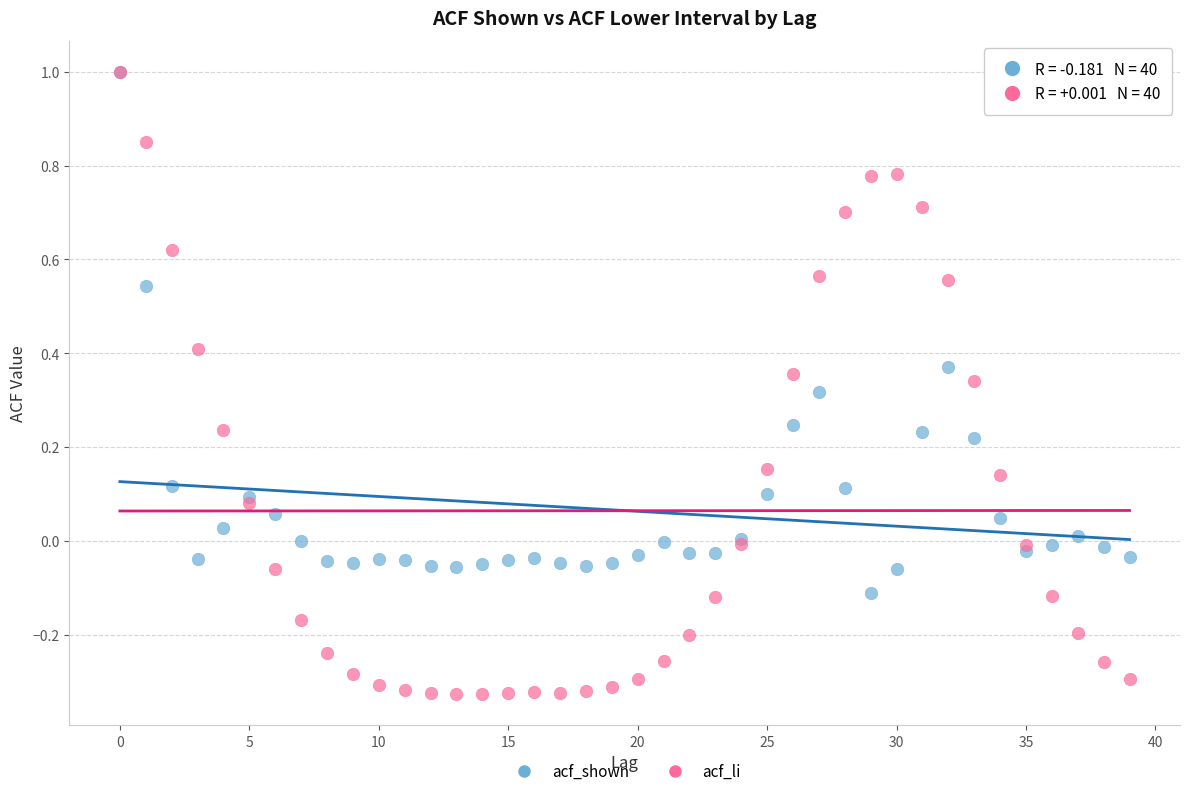

Which series has the largest Y range (max minus min)?

acf_li